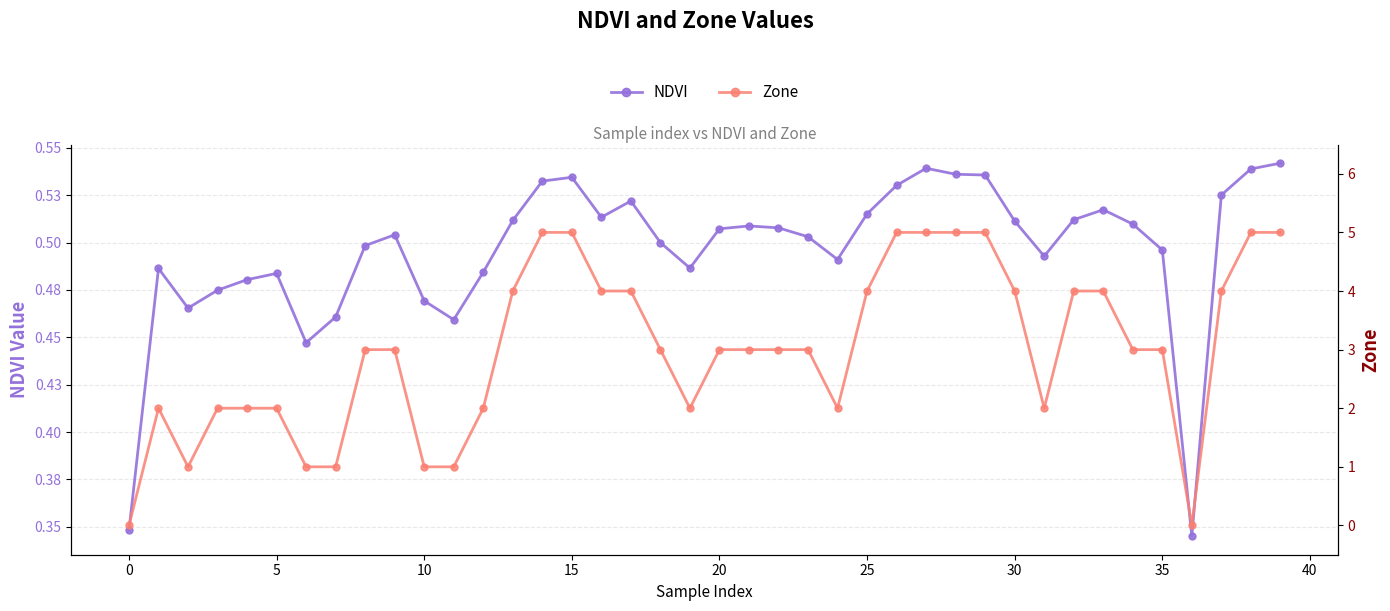

Is the value of Zone at 19 greater than the value of NDVI at −5?

Yes